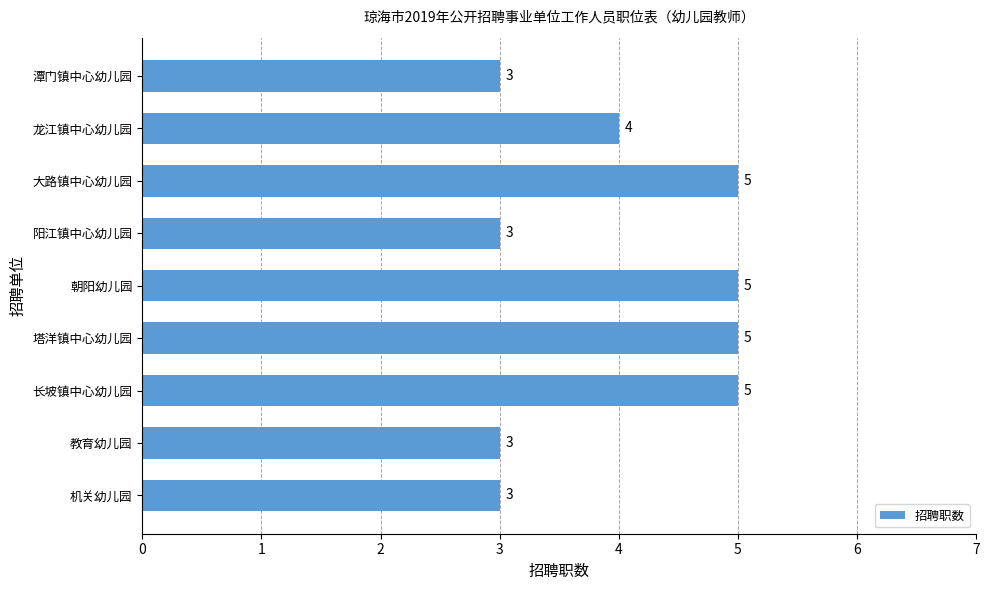

Which has a higher value, 长坡镇中心幼儿园 or 教育幼儿园?

长坡镇中心幼儿园